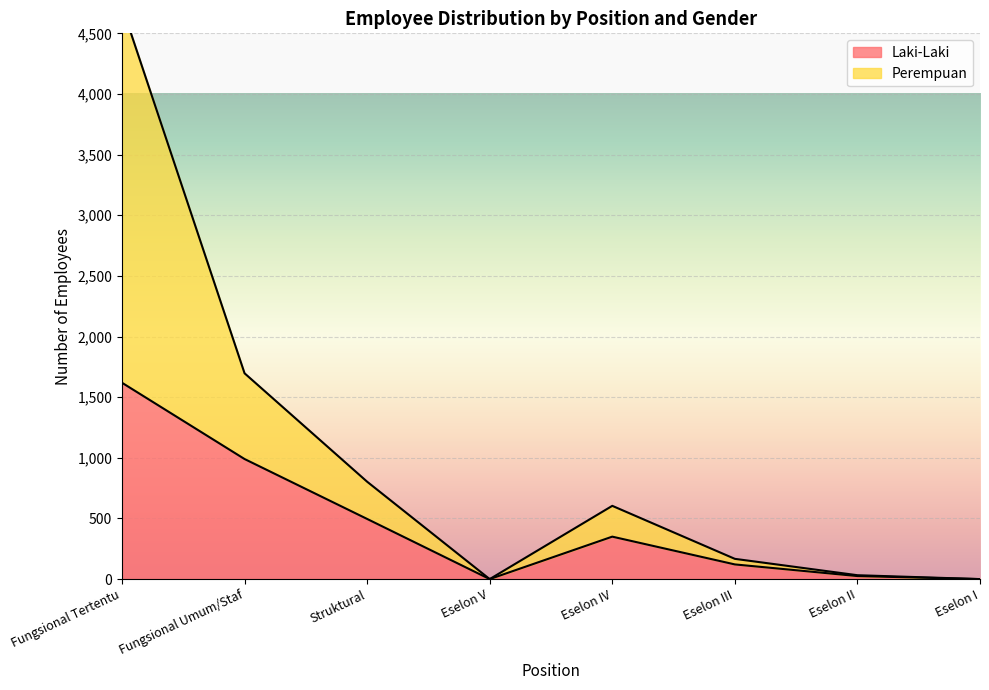

True or false: Perempuan has a value of 0 at Eselon I.

True